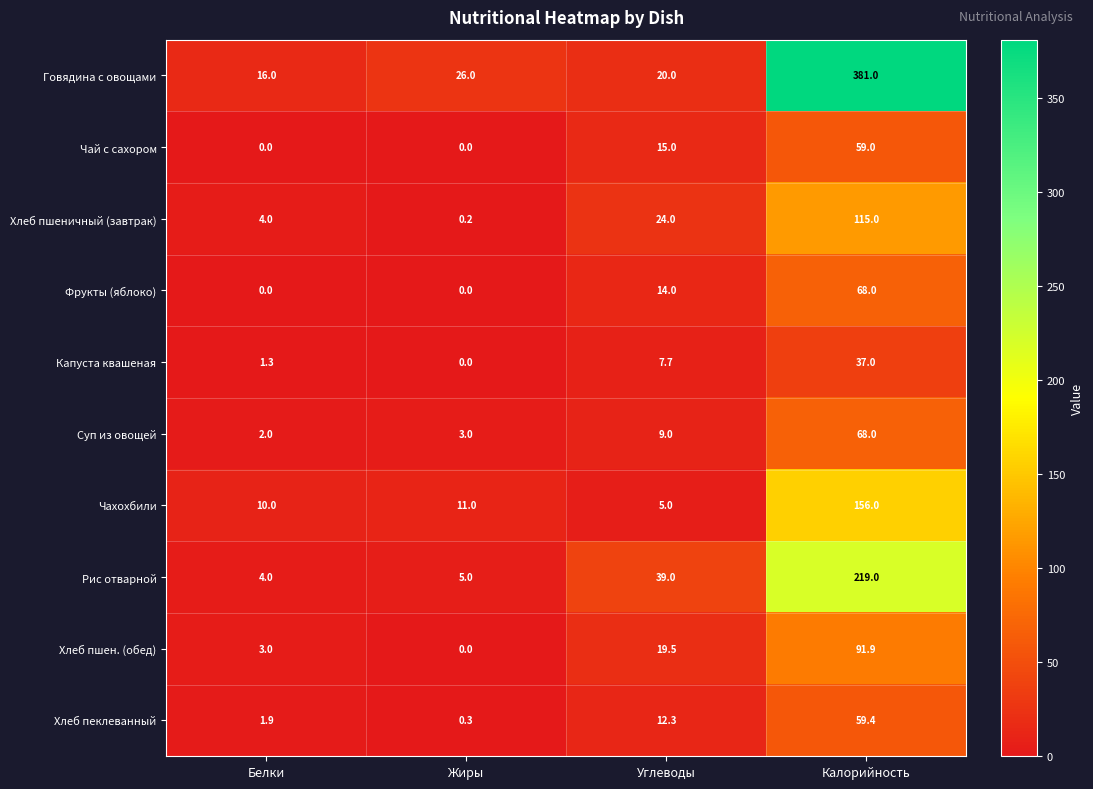

What is the spread (max minus min) of values at Жиры?

26.0